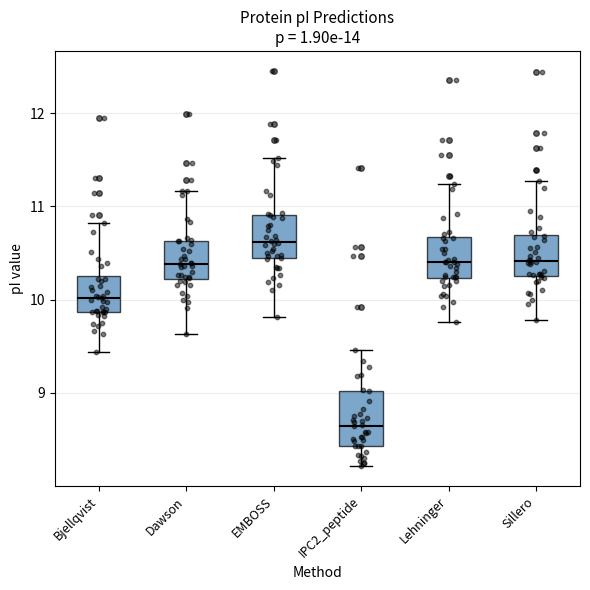

Where does the upper whisker of the box for IPC2_peptide end on the y-axis? The values are not printed on the chart, so give them approximately, as read against the axis.

9.5